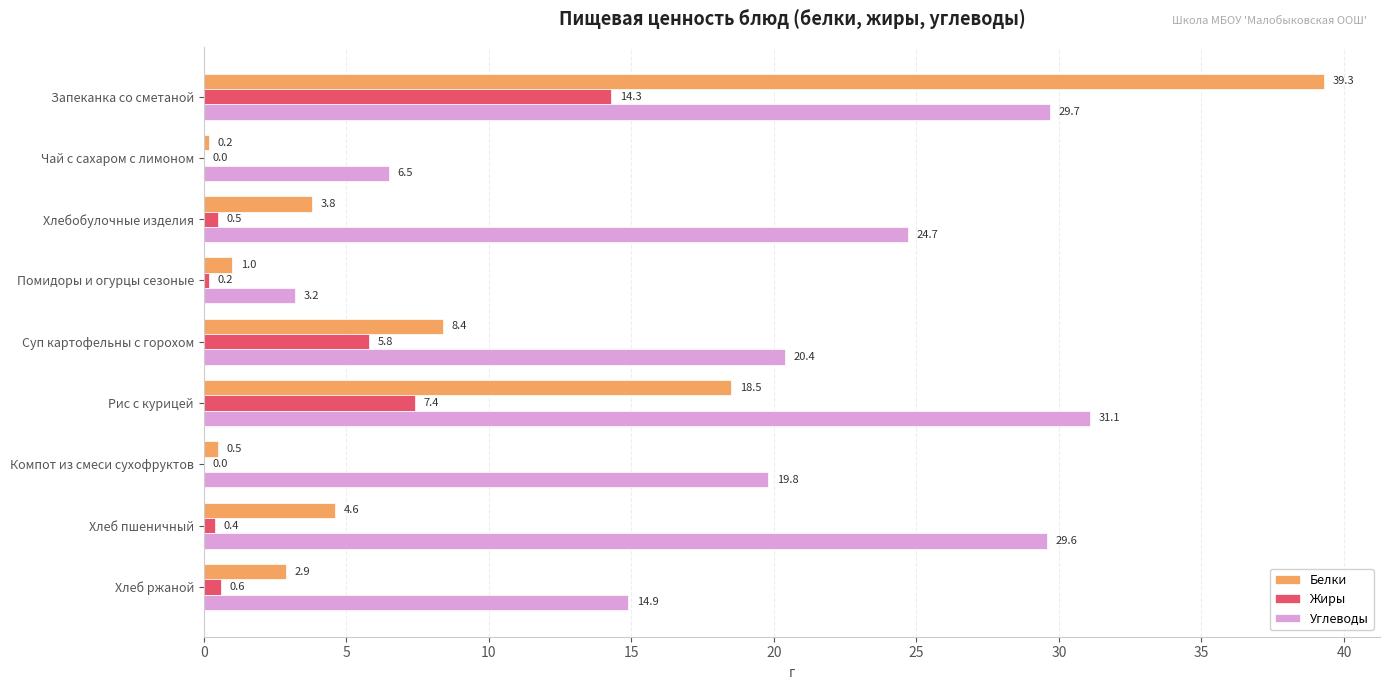

Is the value of Углеводы at Хлеб пшеничный greater than the value of Жиры at Суп картофельны с горохом?

Yes